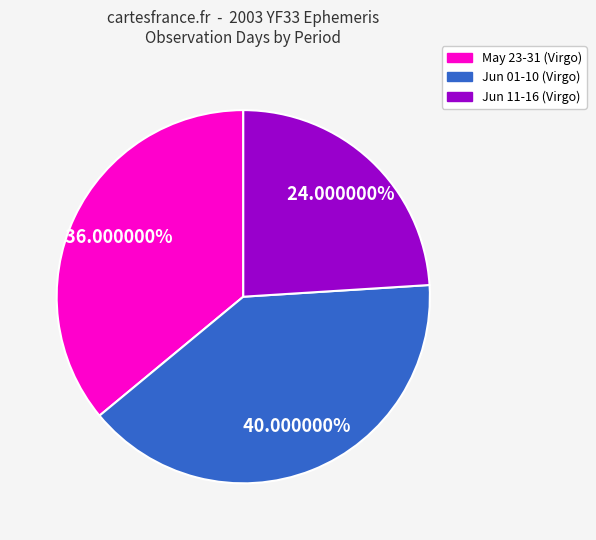

How many segments does this pie chart have?

3